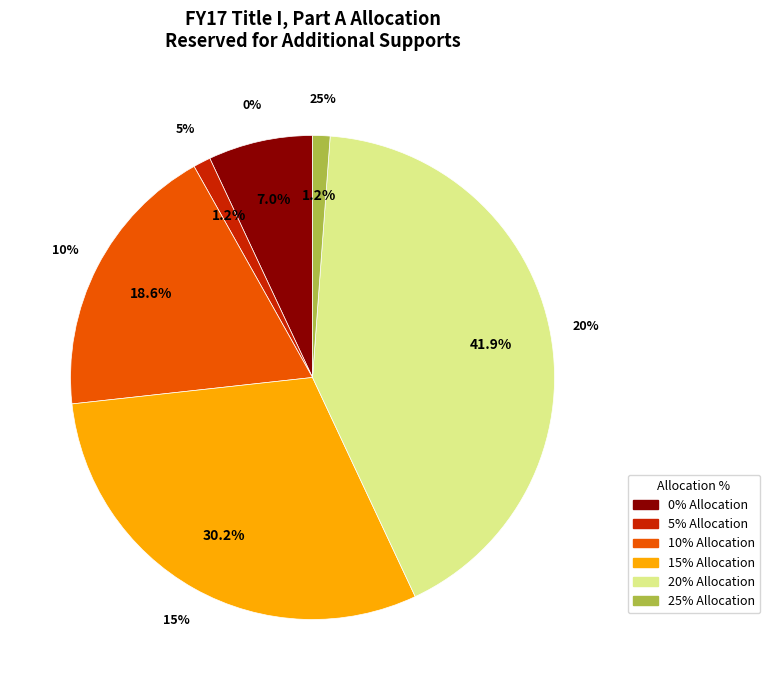

To the nearest percent, what percentage of the pie is 15%?

30%